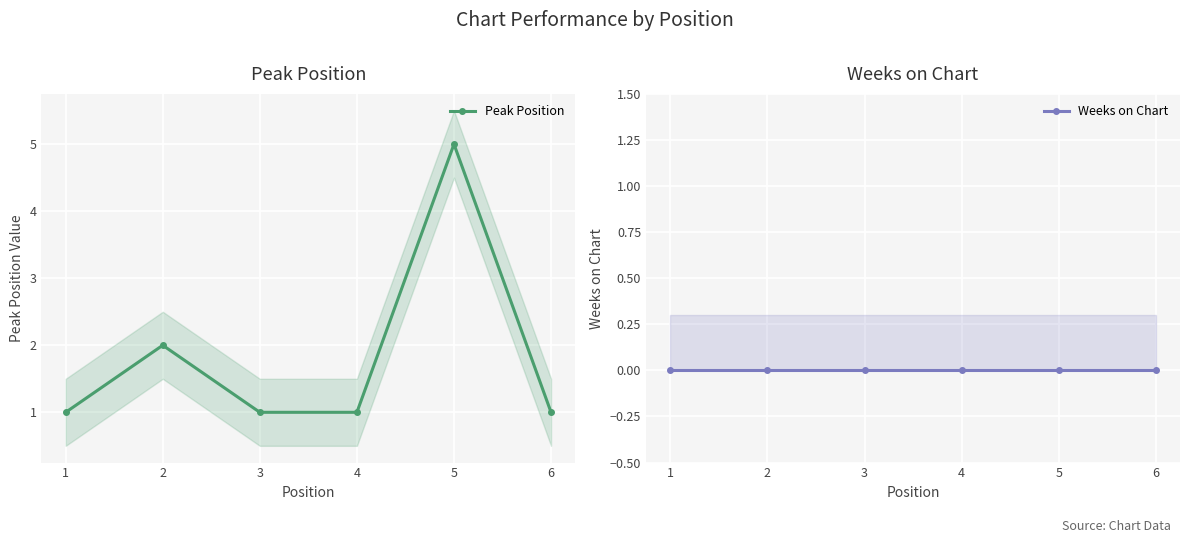

What is the maximum value shown in the chart?

5